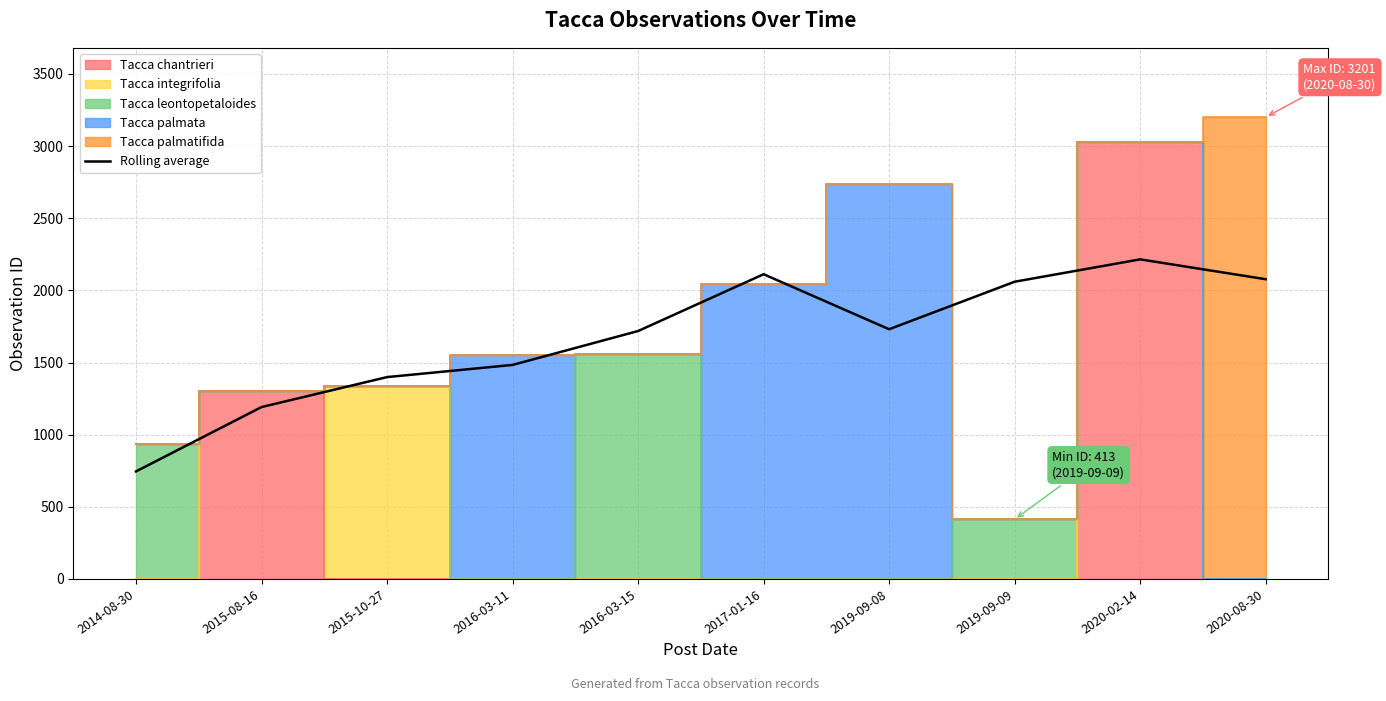

What is the average value?

1673.2